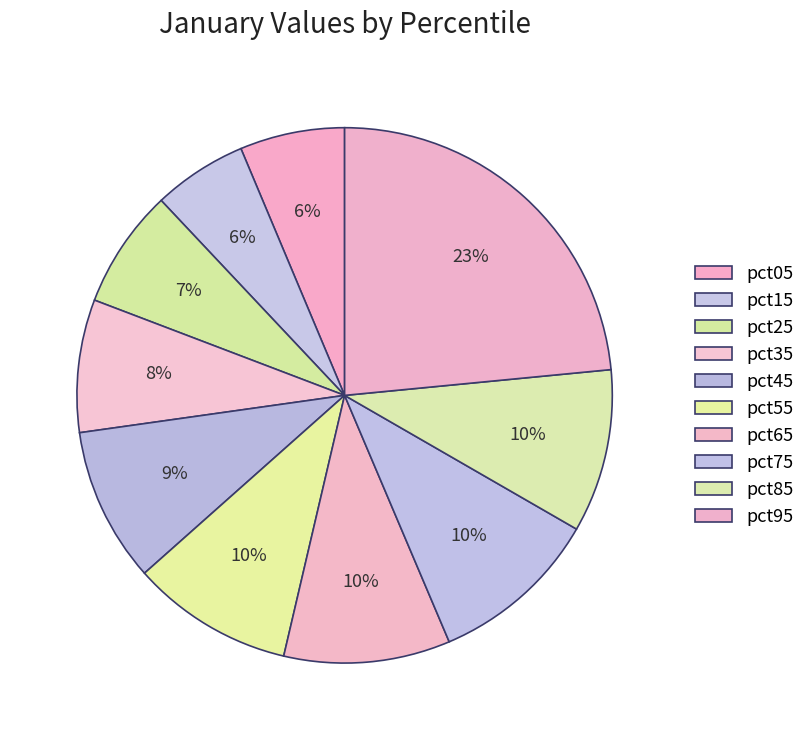

To the nearest percent, what percentage of the pie is pct35?

8%